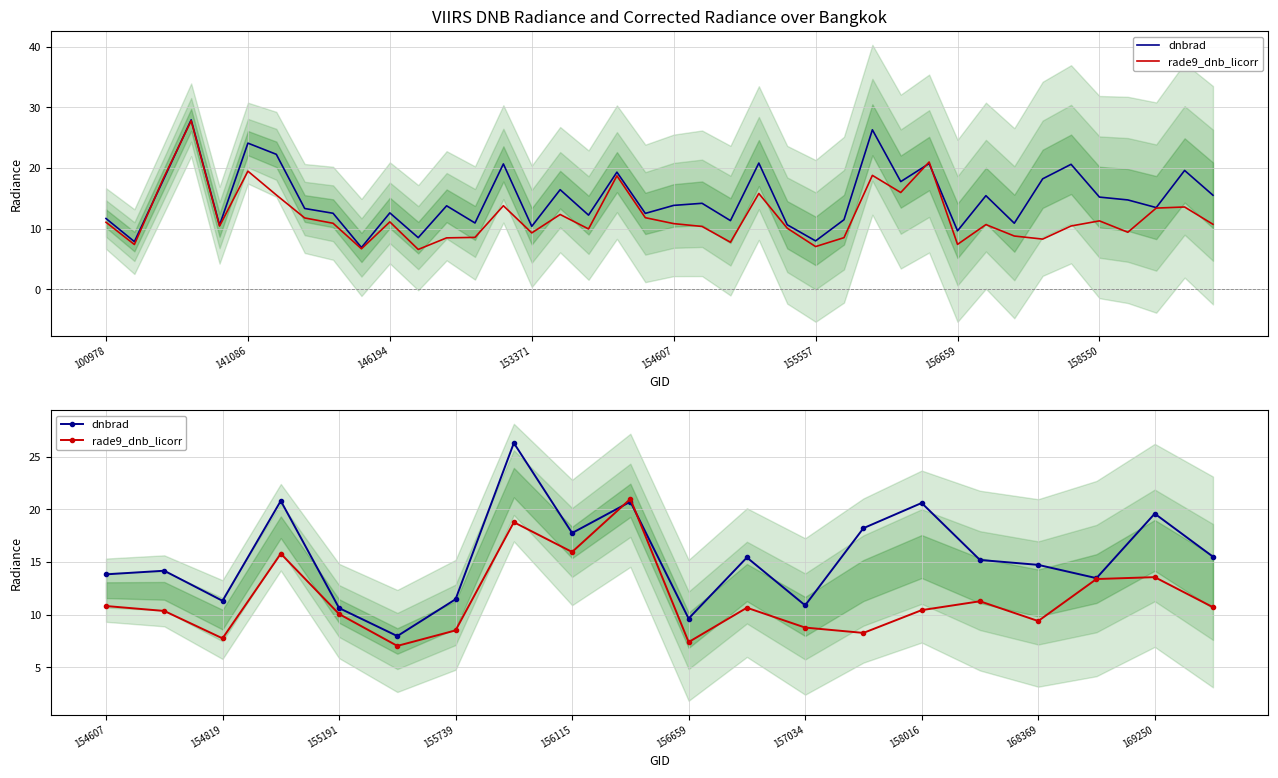

How many intersections are there between rade9_dnb_licorr and dnbrad?

2